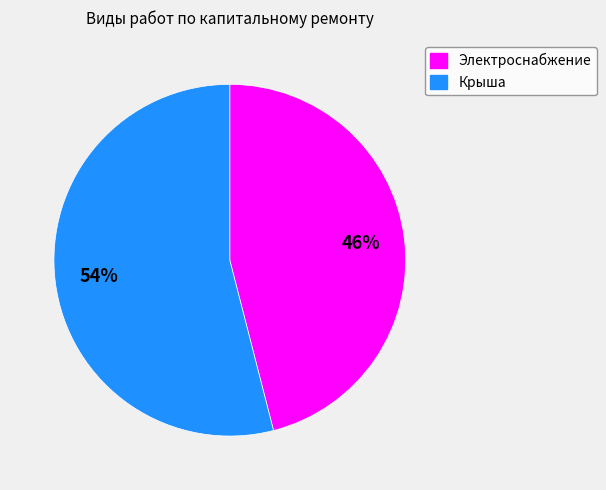

To the nearest percent, what is the average slice percentage?

50%